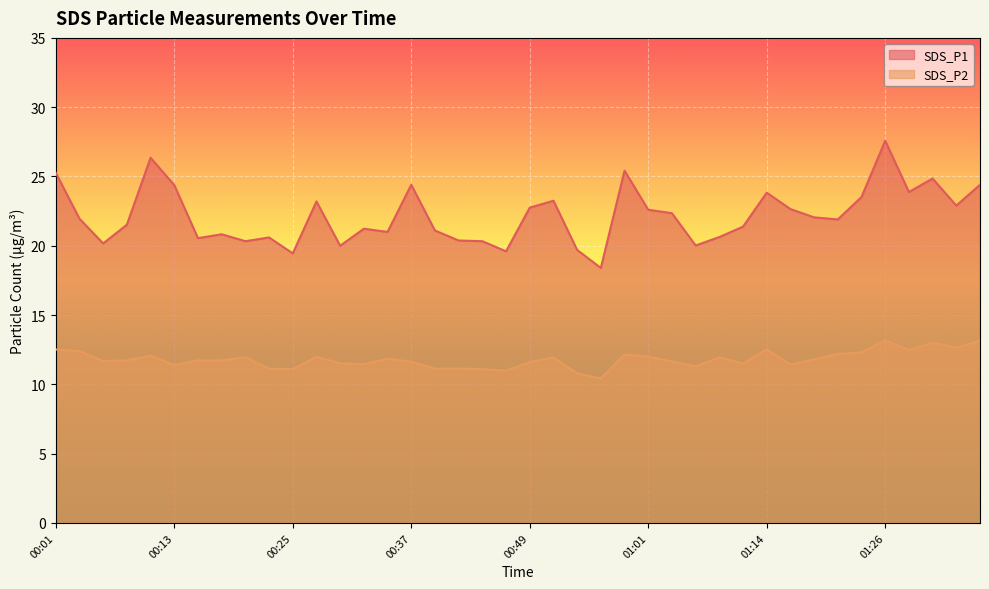

At which category is the sum across all series the highest?

01:26